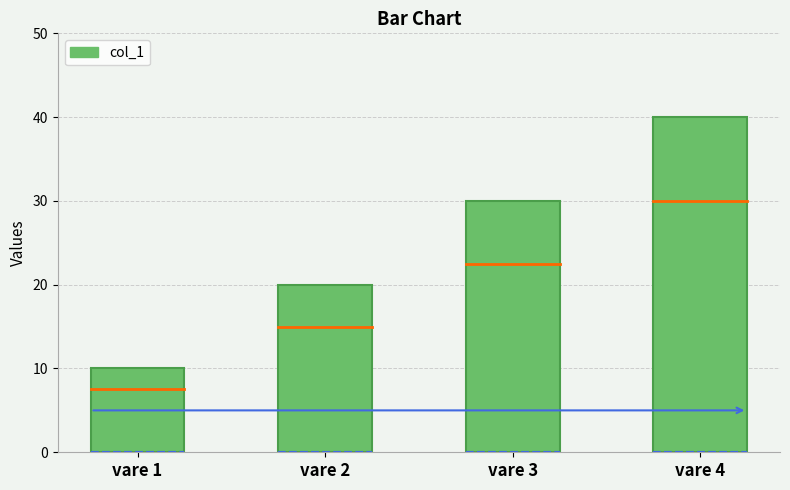

Reading right to left, list all the values displayed in this chart.

40	30	20	10